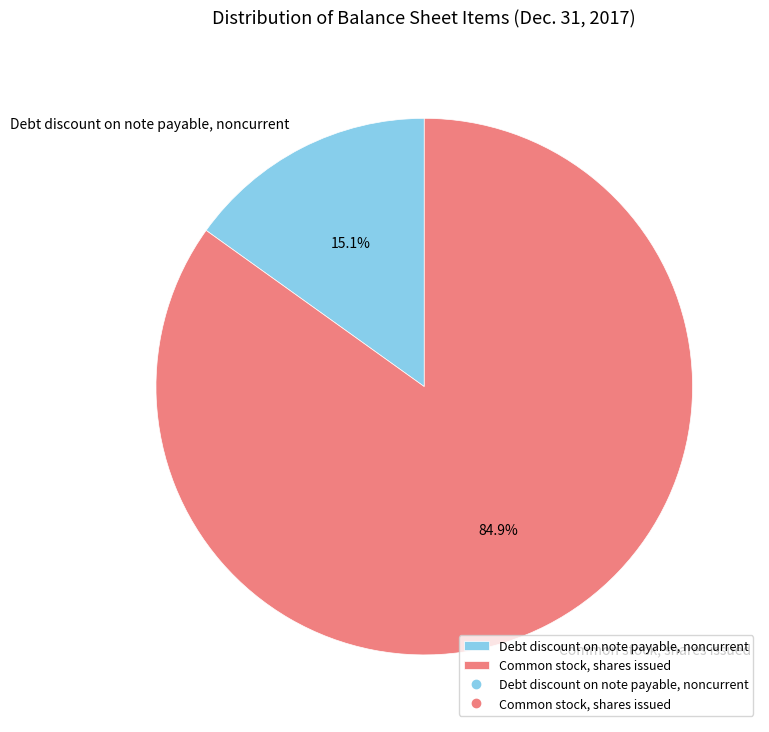

How many slices are in this pie chart?

2